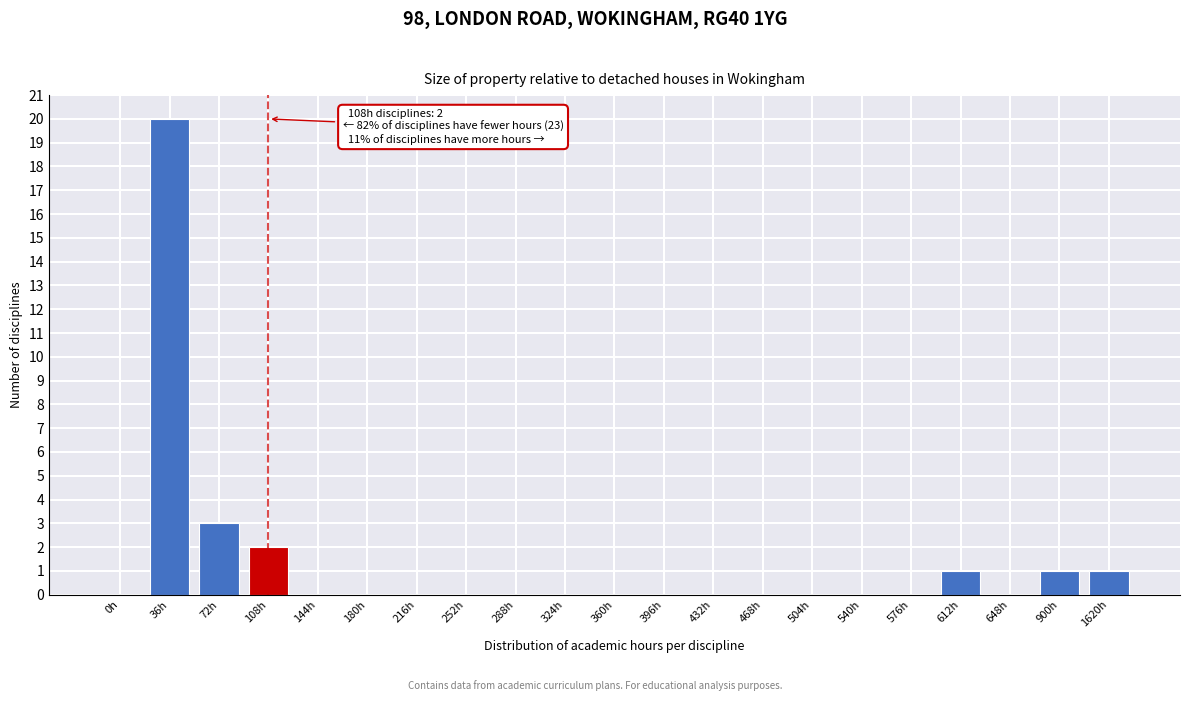

Reading left to right, transcribe all the data shown in this chart.

0h=0	36h=20	72h=3	108h=2	144h=0	180h=0	216h=0	252h=0	288h=0	324h=0	360h=0	396h=0	432h=0	468h=0	504h=0	540h=0	576h=0	612h=1	648h=0	900h=1	1620h=1